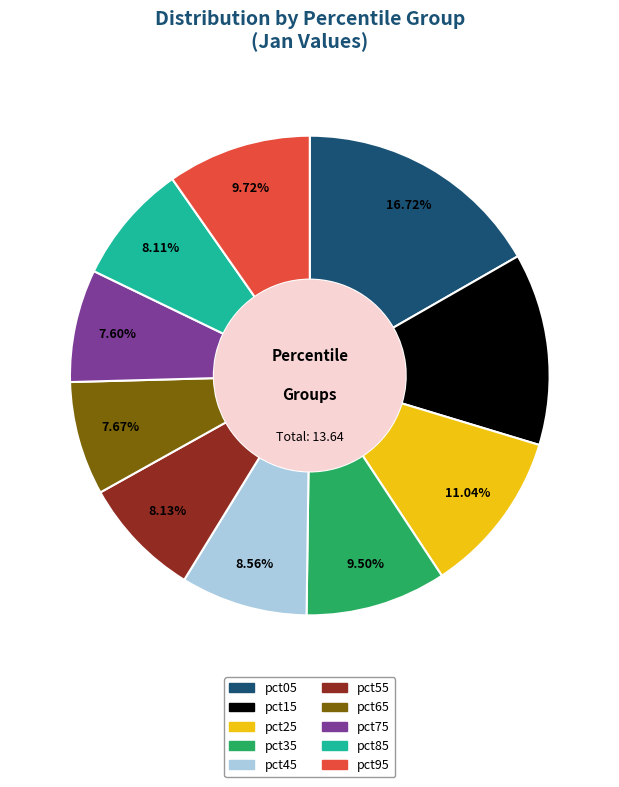

Combined, do pct05 and pct65 account for over 50%?

No